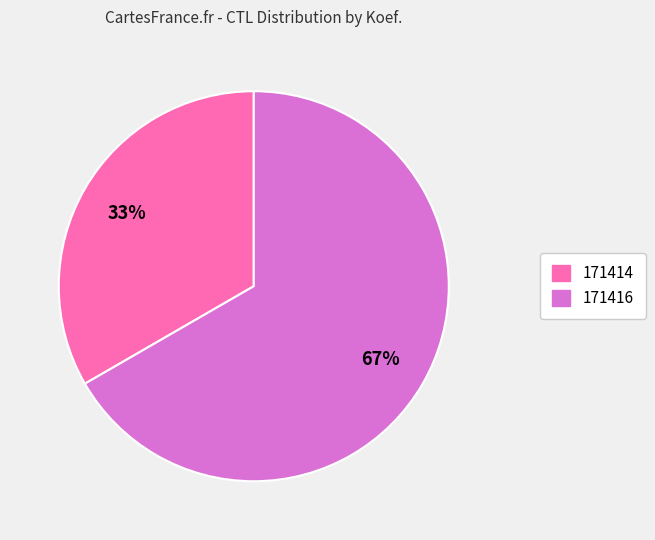

Count the number of slices in the pie.

2